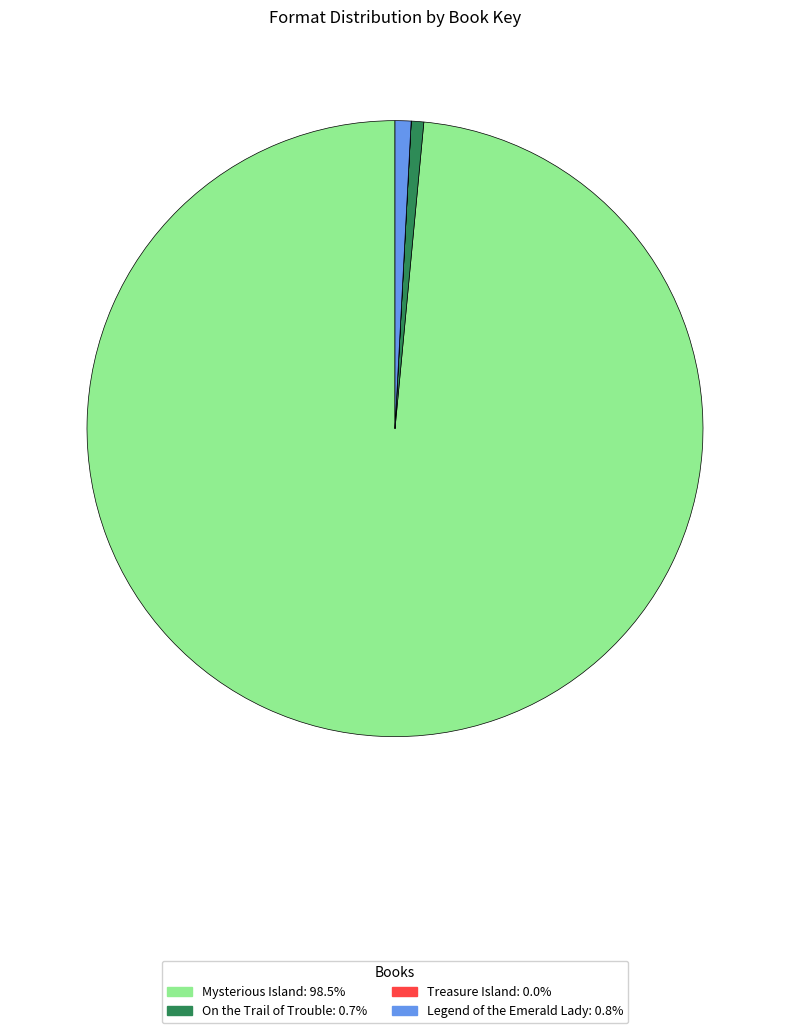

Is there any slice that represents more than half of the pie?

Yes